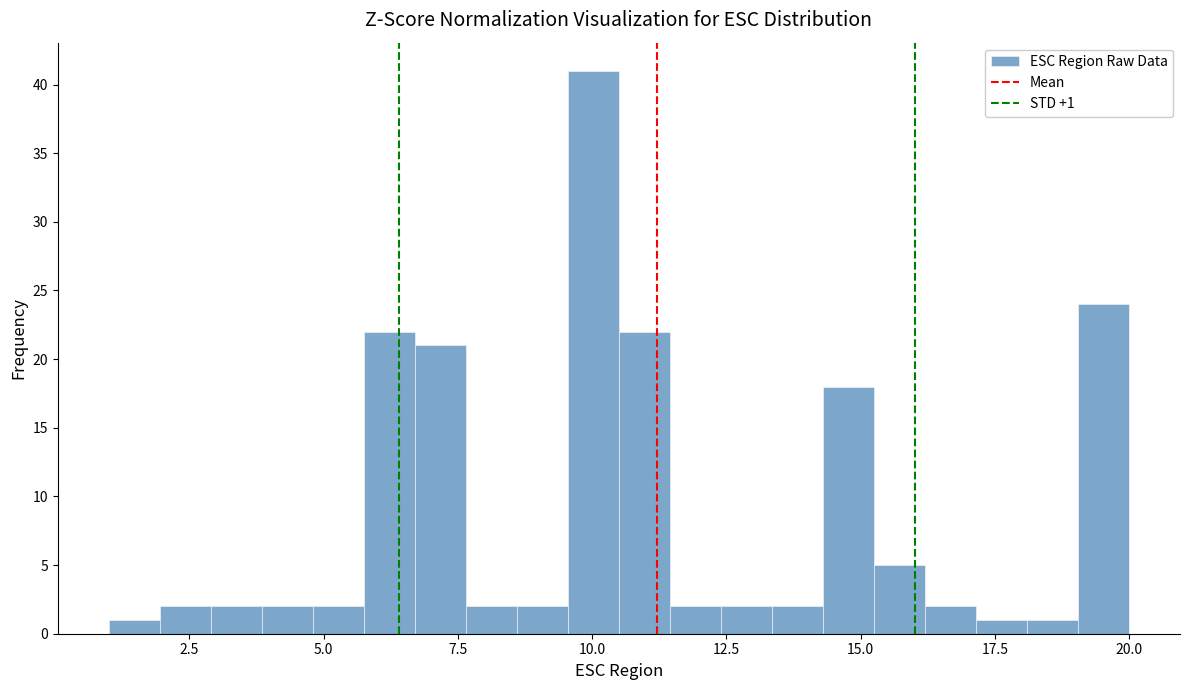

Read against the x-axis, roughly where is the centre of the tallest bar?

10.0